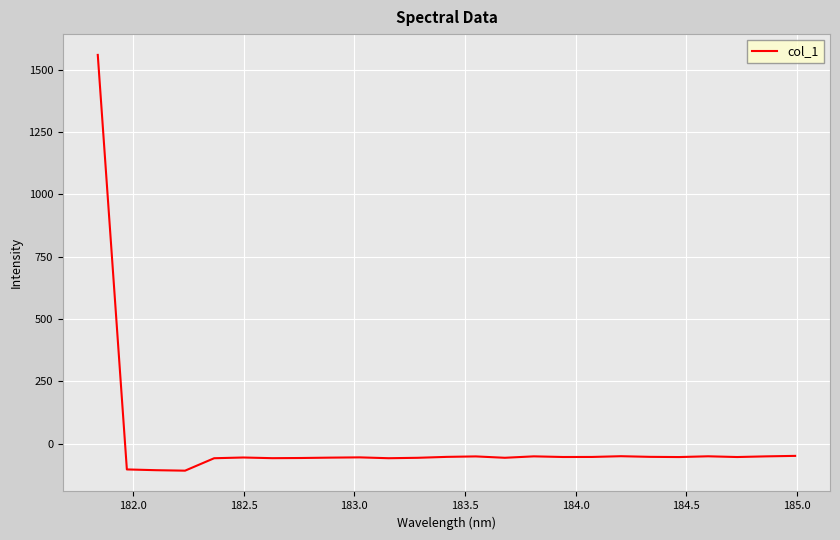

What is the greatest value displayed?

1560.3